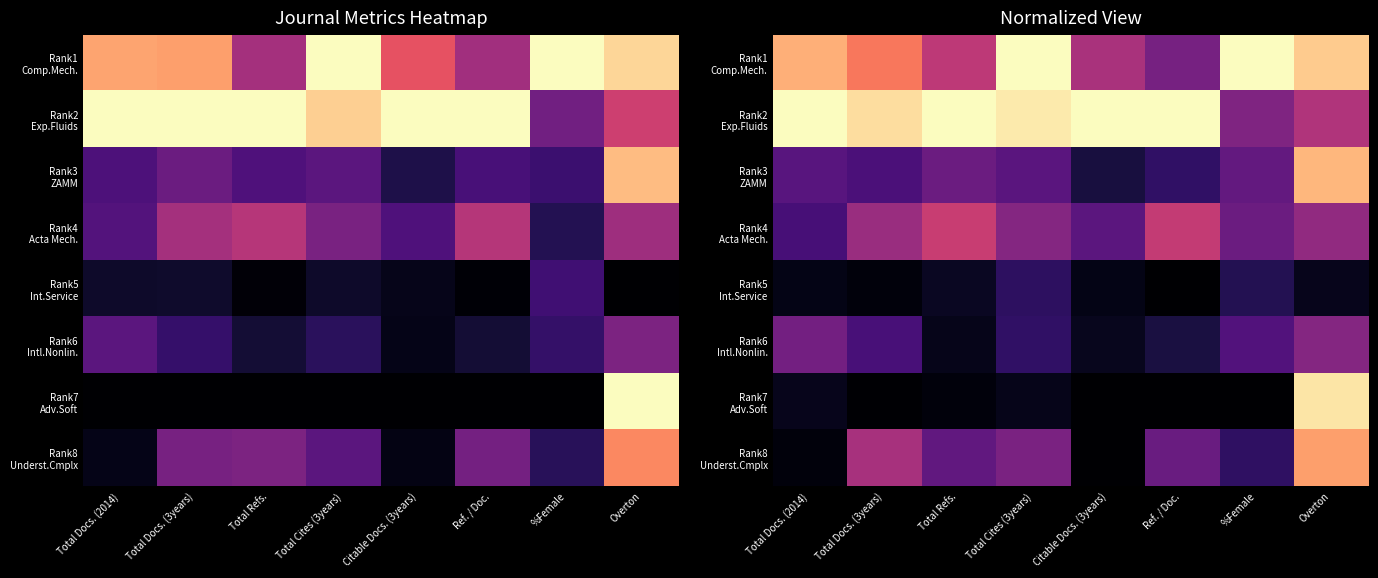

Which label corresponds to the smallest value in the chart?

Ref. / Doc.